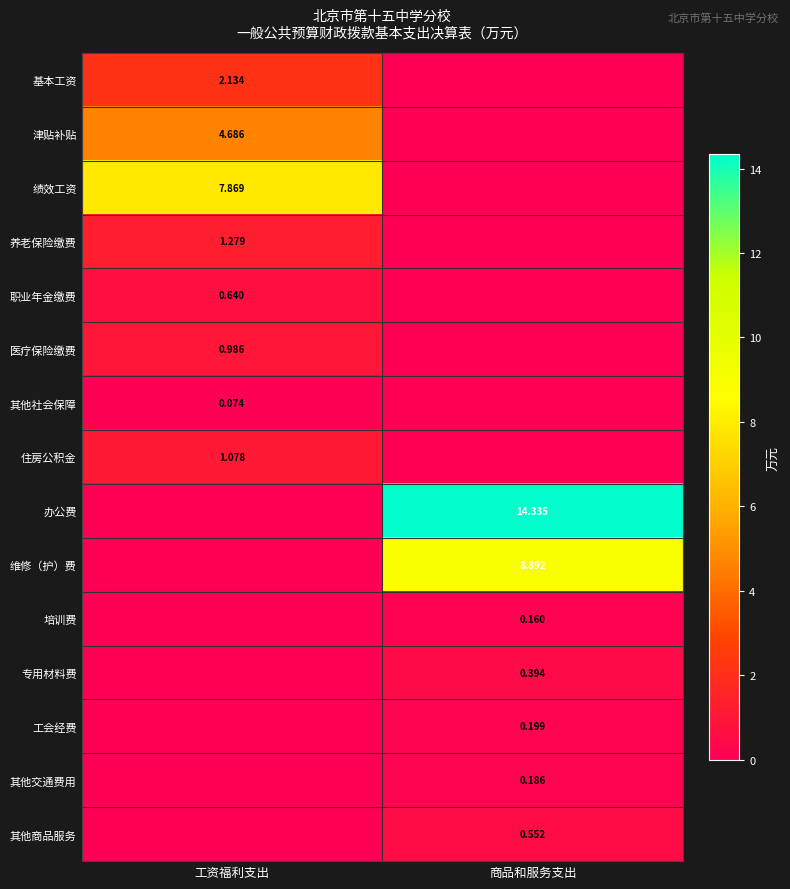

Which series has the largest total across all categories?

办公费